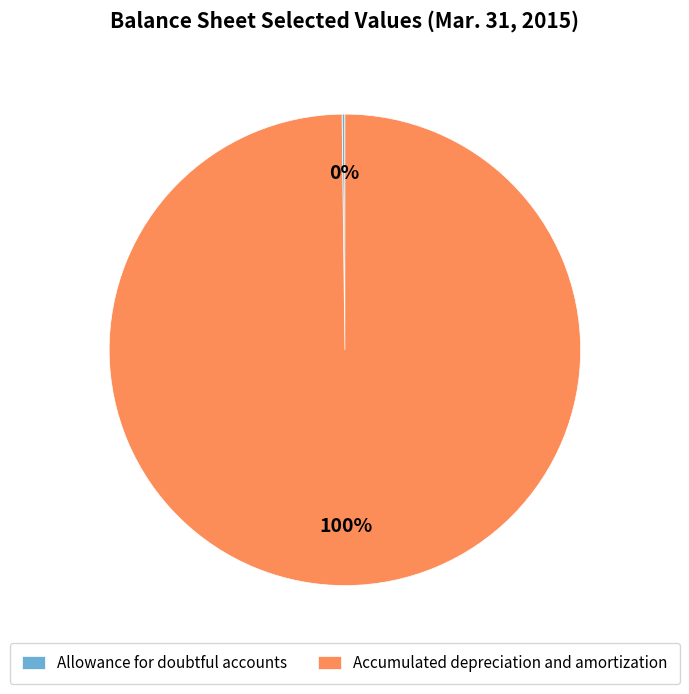

To the nearest percent, what is the average slice percentage?

50%